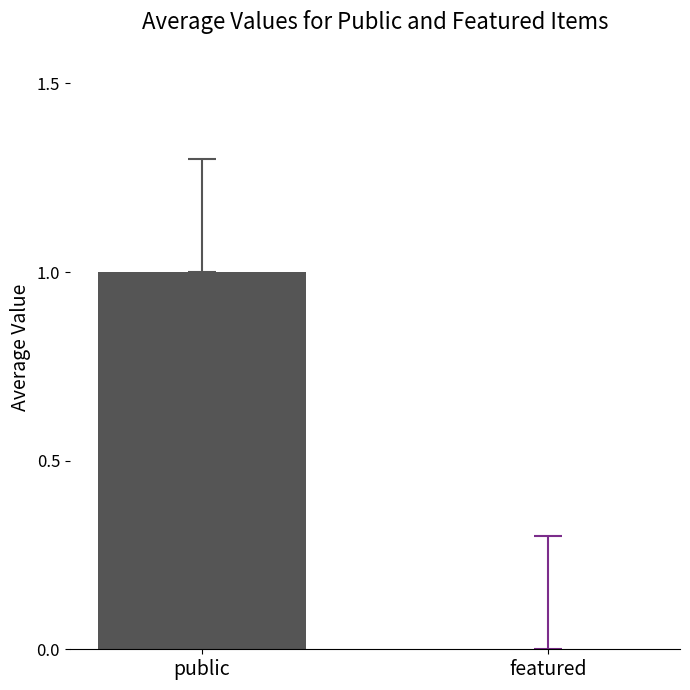

Does the chart contain any negative values?

No